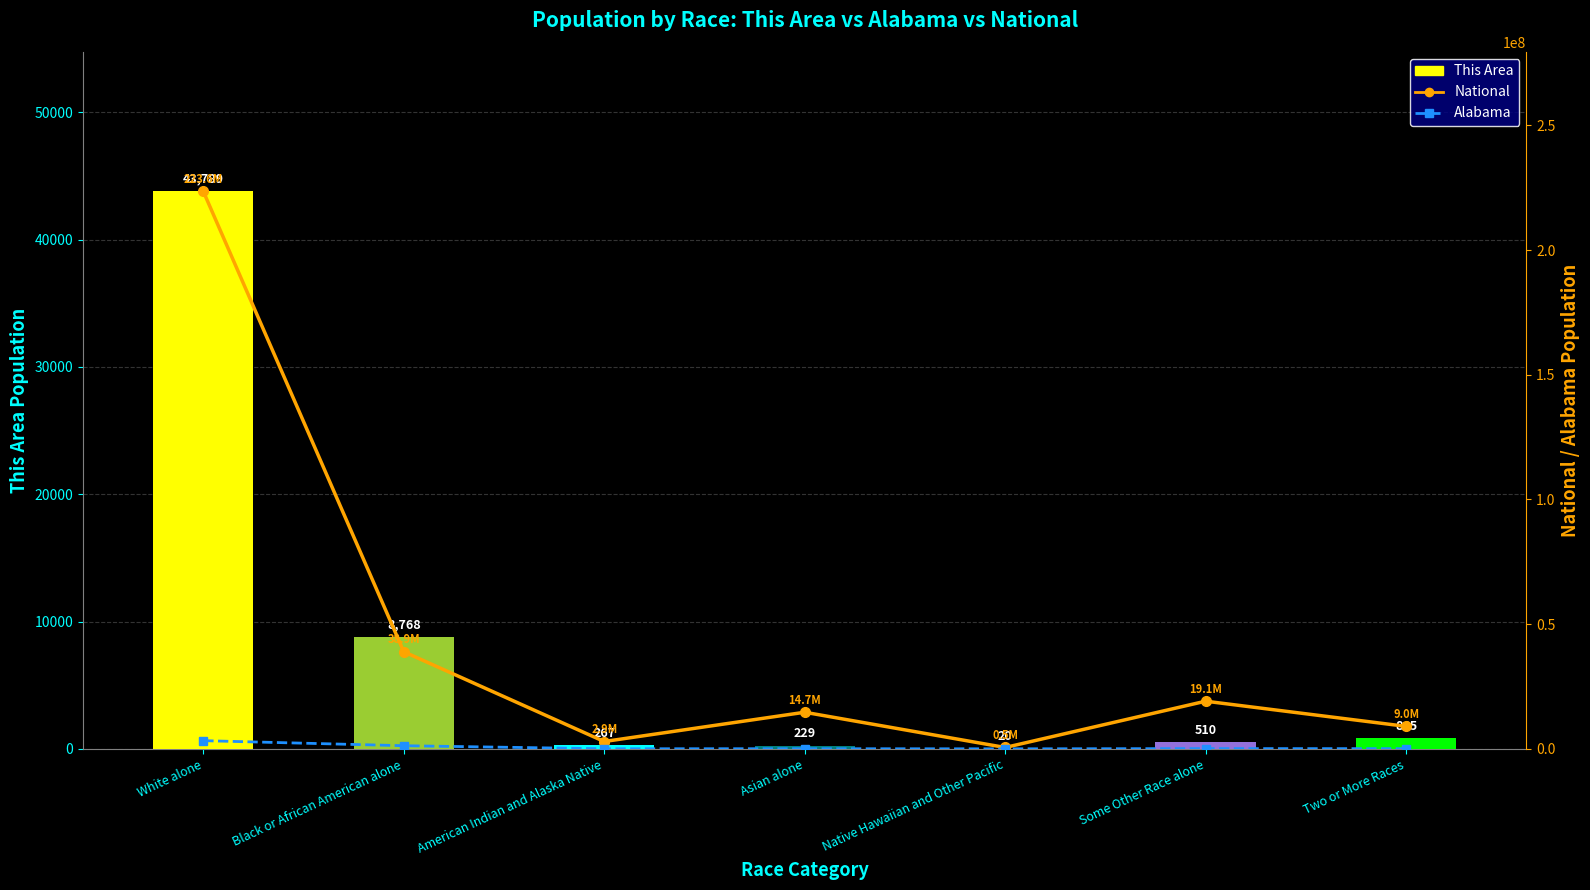

Where does the Alabama series first go above 71251?

White alone